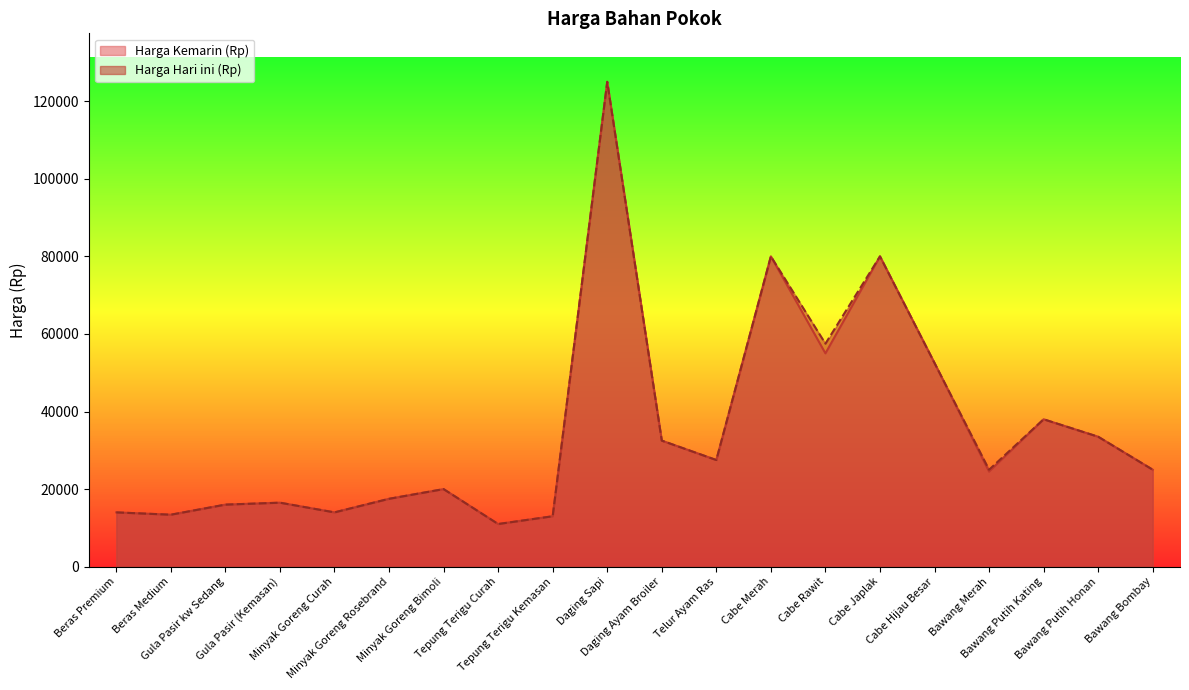

What is the value of the Harga Kemarin (Rp) point at the 18th from the left?

38000